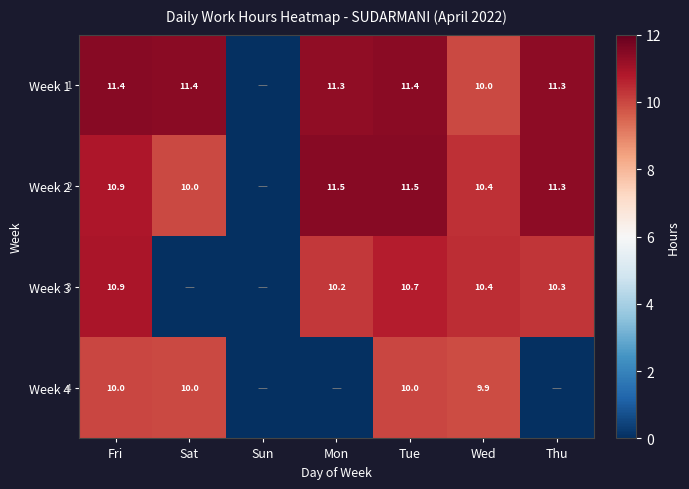

What is the difference between the Week 3 values at Wed and Tue?

0.3